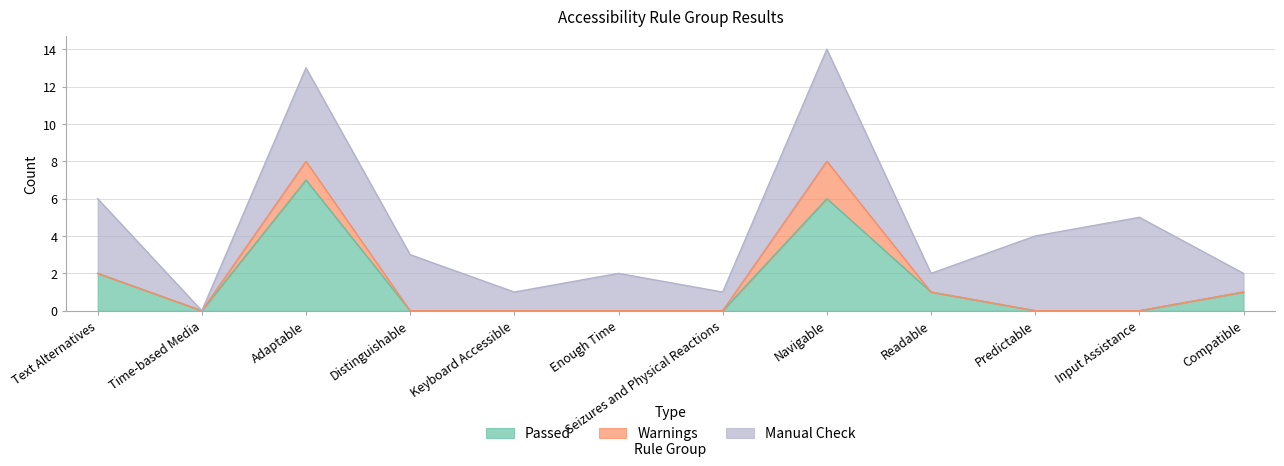

Which category has the highest value in the Passed series?

Adaptable